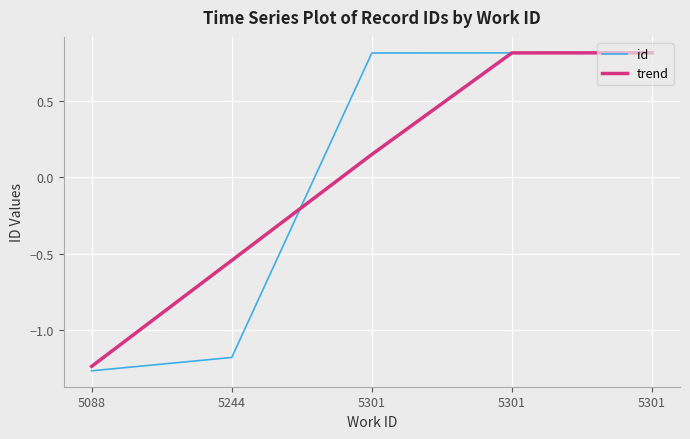

True or false: id has more than 1 interior local peaks.

False